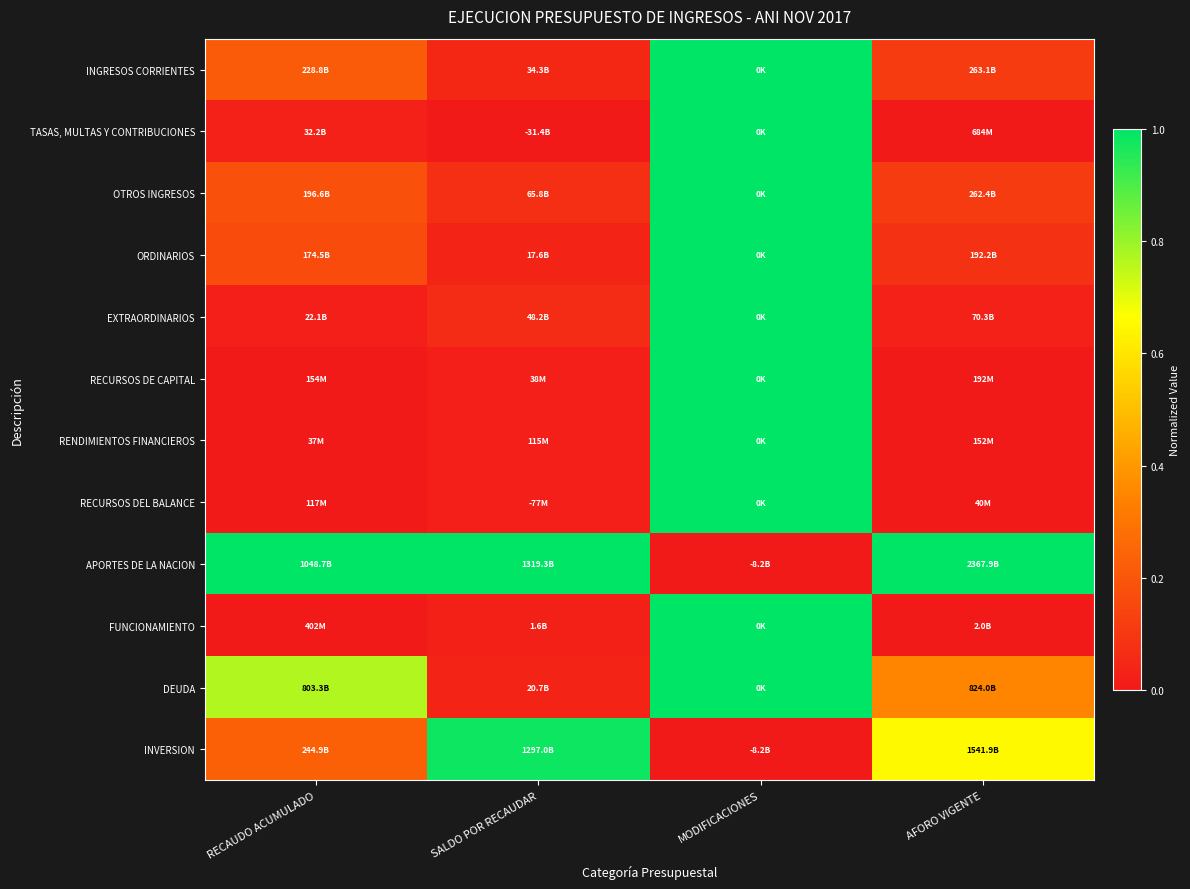

What is the spread (max minus min) of values at RECAUDO ACUMULADO?

1.0